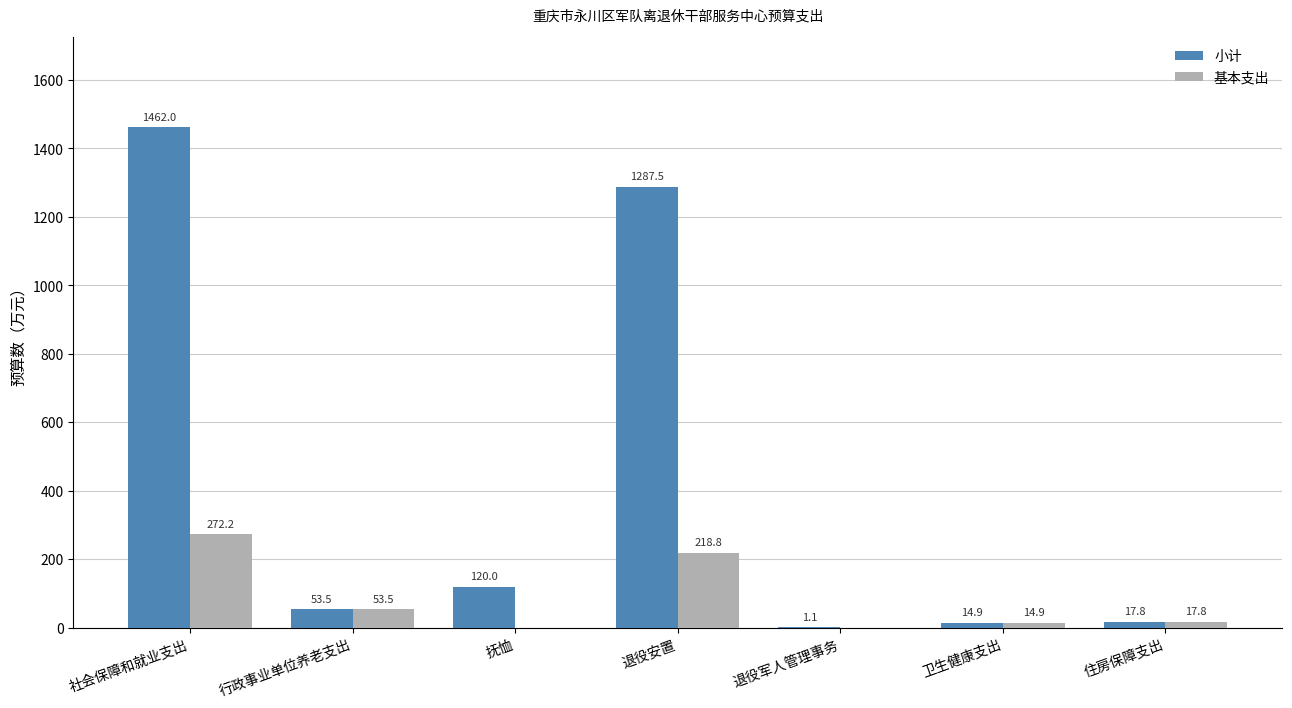

Where does the 小计 series first go above 53?

社会保障和就业支出